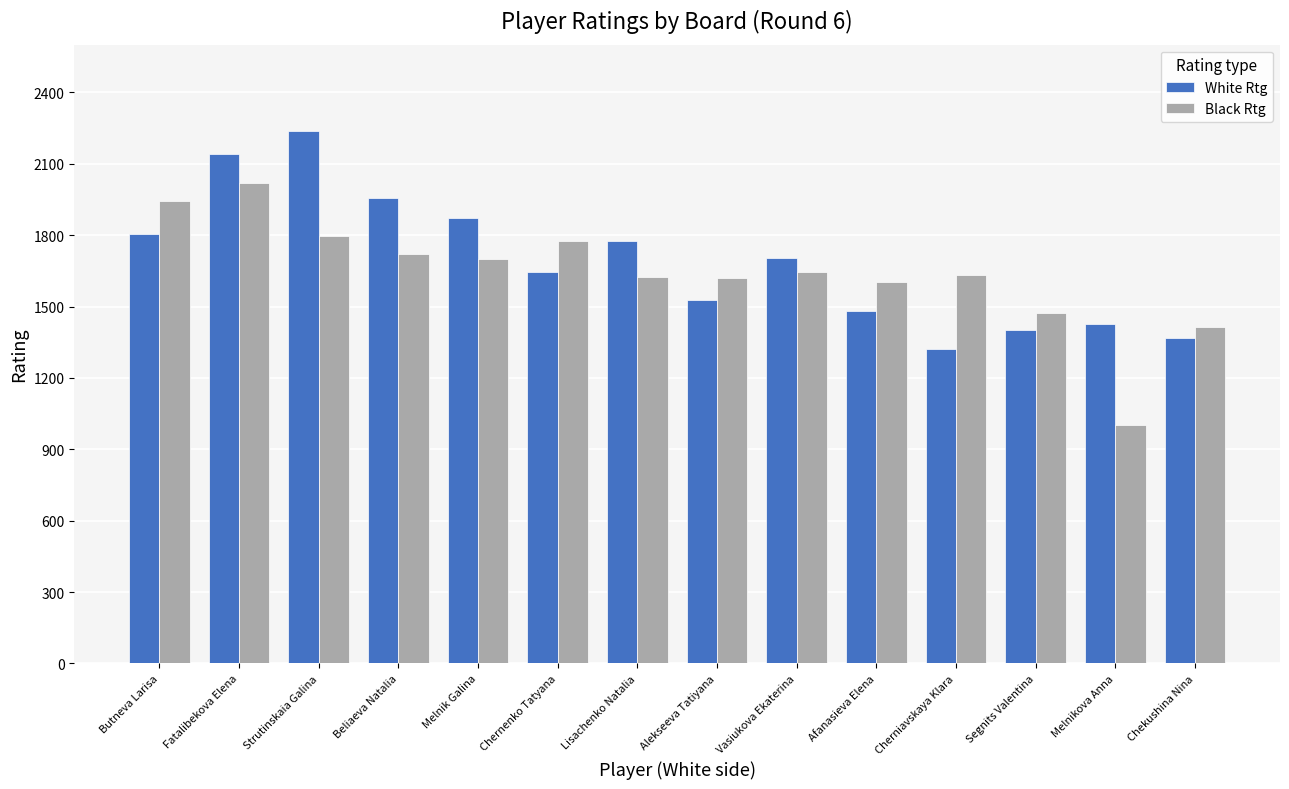

Is the value of Black Rtg at Melnikova Anna greater than the value of White Rtg at Vasiukova Ekaterina?

No